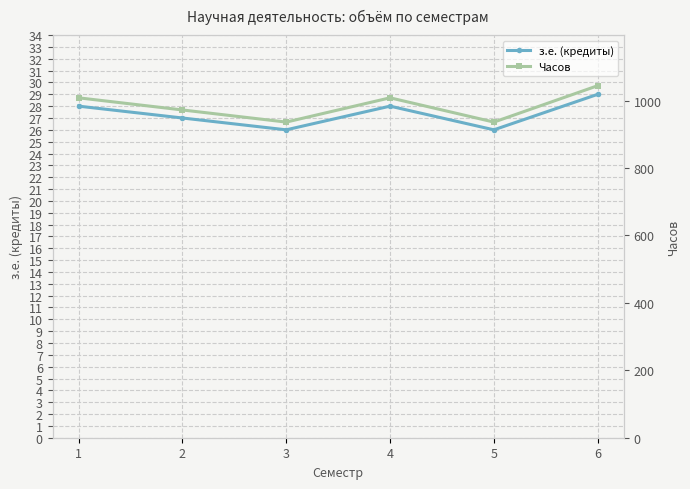

Reading left to right, transcribe all the data shown in this chart.

з.е. (кредиты): 1=28	2=27	3=26	4=28	5=26	6=29
Часов: 1=1008	2=972	3=936	4=1008	5=936	6=1044